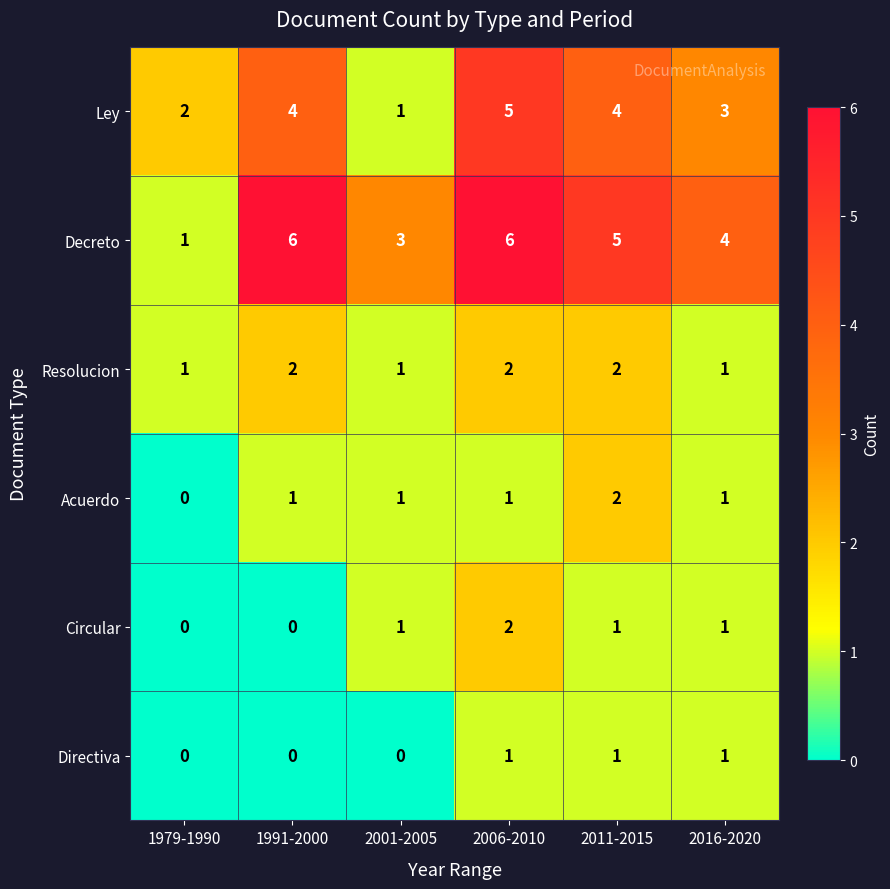

What is the maximum value shown in the chart?

6